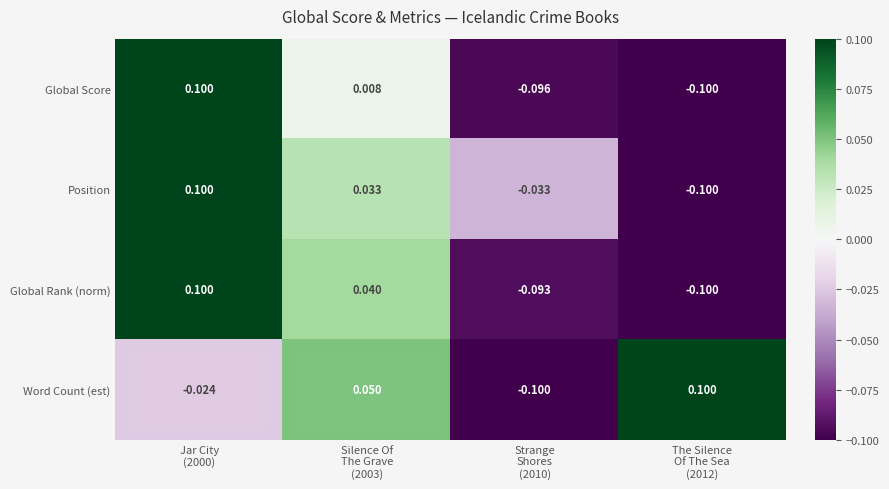

List the series in order of their overall mean, lowest first.

Global Score, Global Rank (norm), Position, Word Count (est)